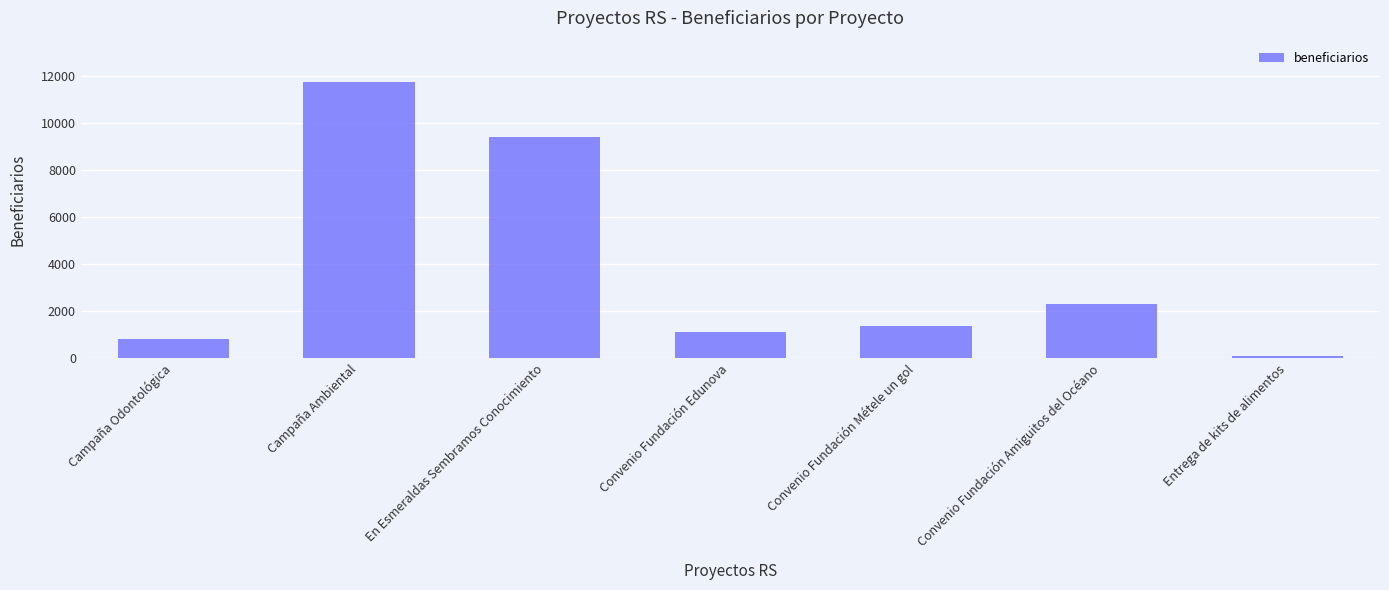

Are the bars horizontal?

No